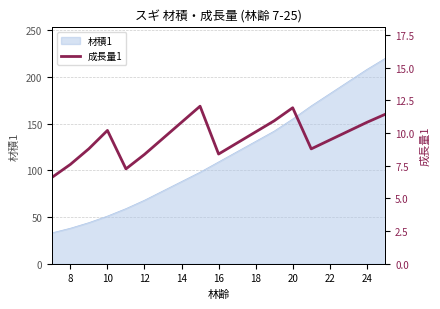

Does the chart display data point markers on the line(s)?

No